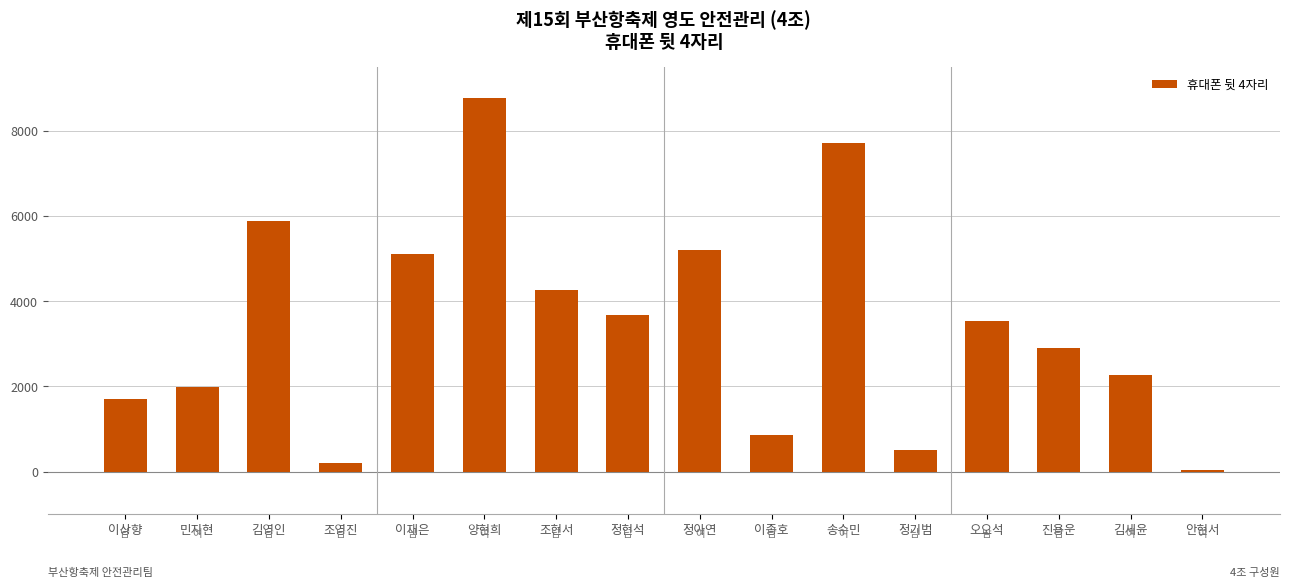

What is the label of the 10th bar from the right?

조현서